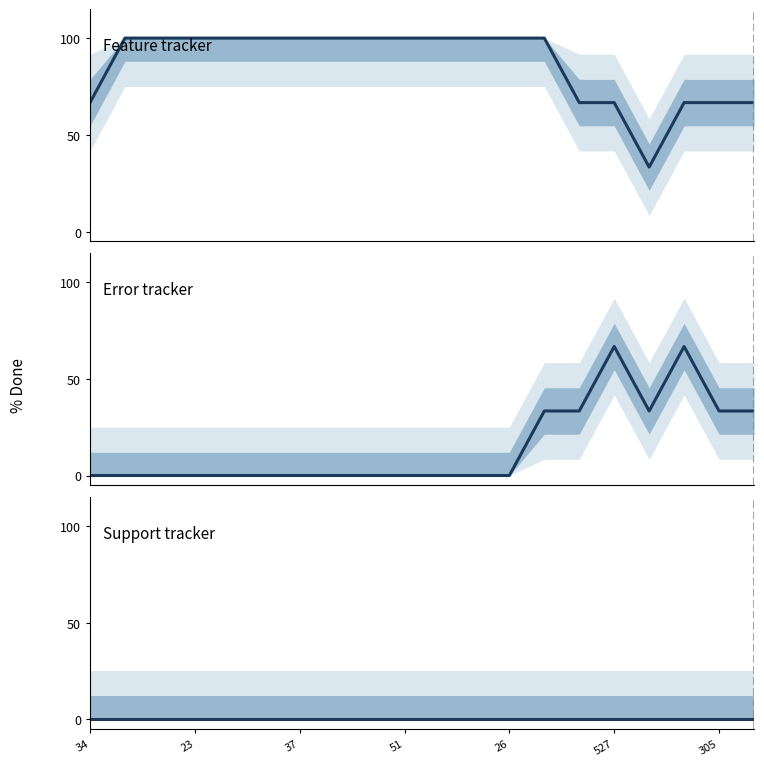

What are all the series names shown in the legend?

Feature, Error, Support